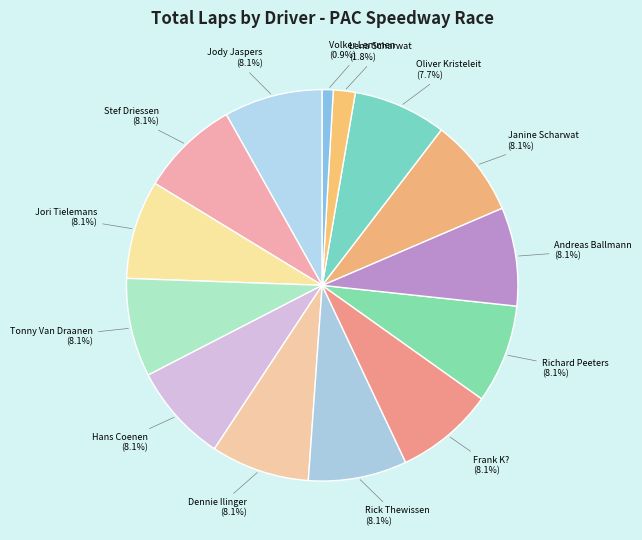

Is it true that Lena Scharwat is 11% of the pie?

False